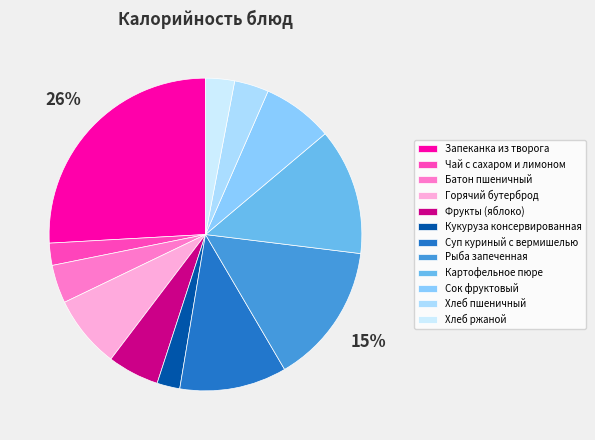

Is there any slice that represents more than half of the pie?

No